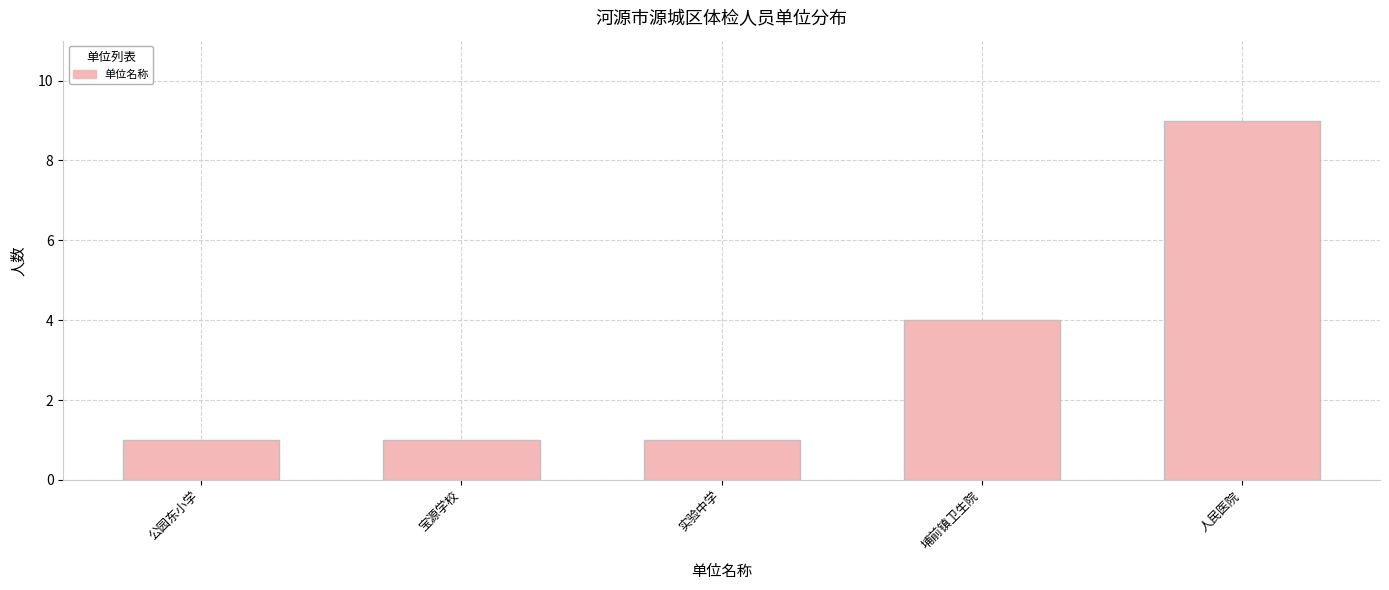

What position from the right is 实验中学?

3